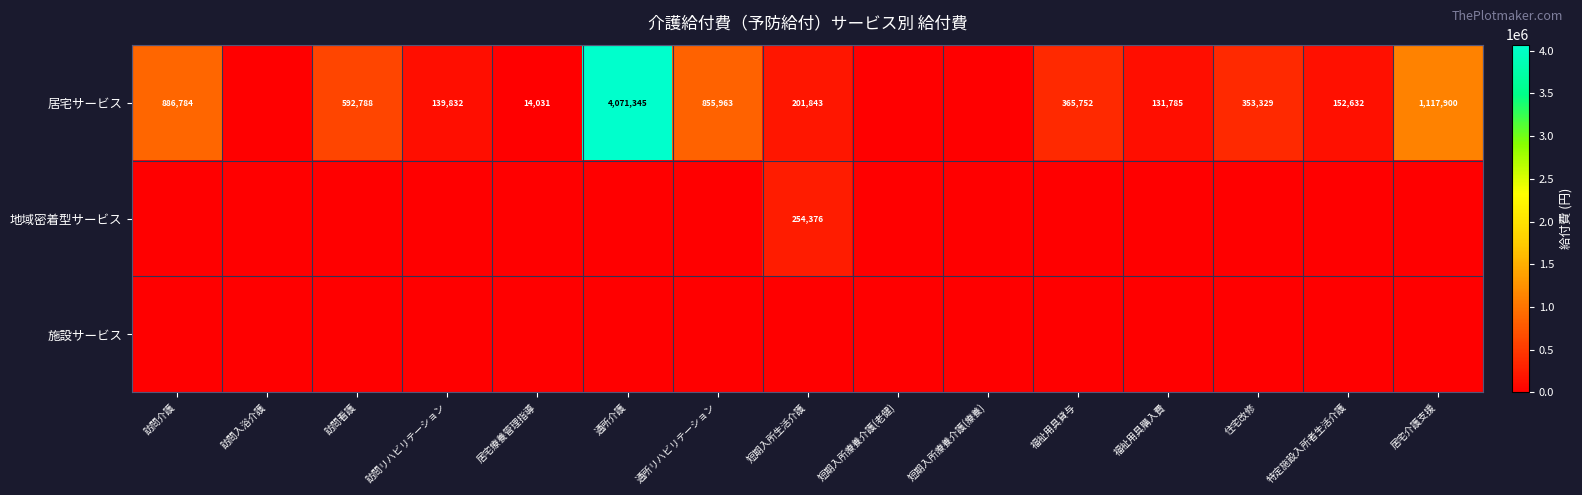

True or false: 居宅サービス has a value of 1261234 at 通所リハビリテーション.

False